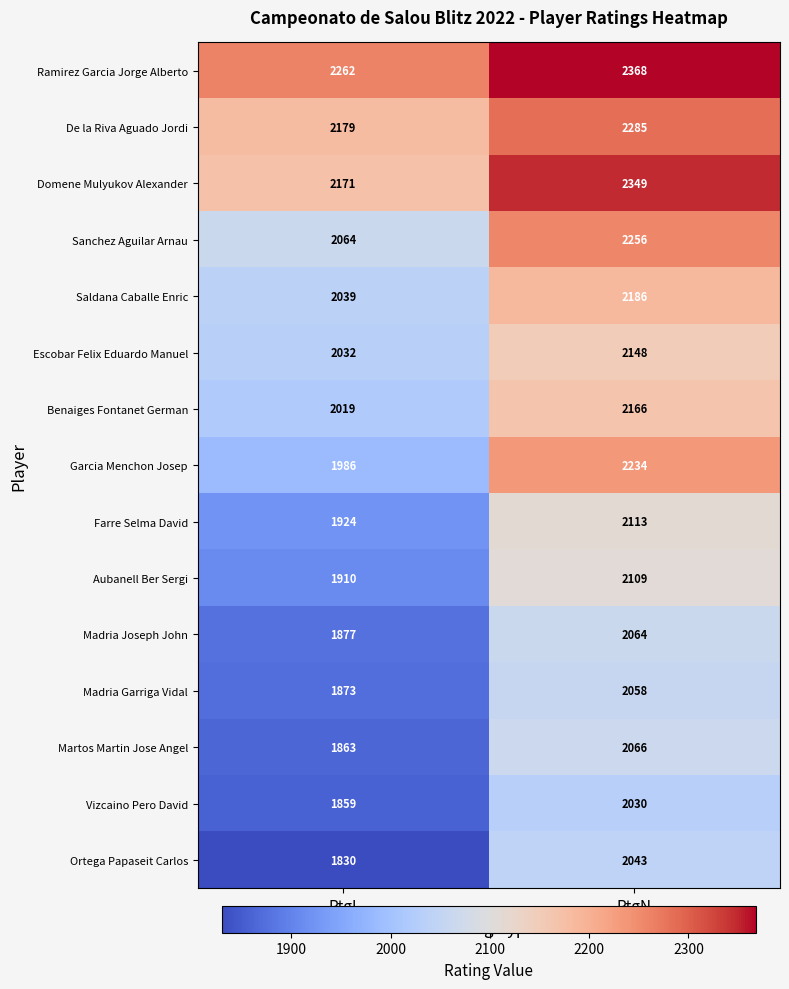

What is the average value of the Ramirez Garcia Jorge Alberto series?

2315